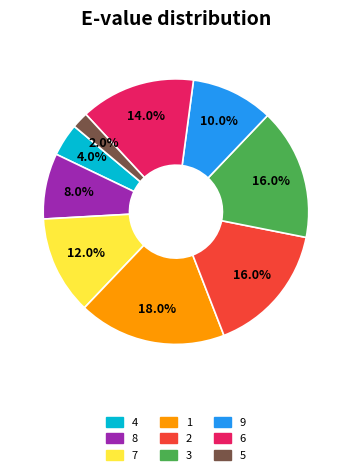

Is 8 the majority of the pie?

No